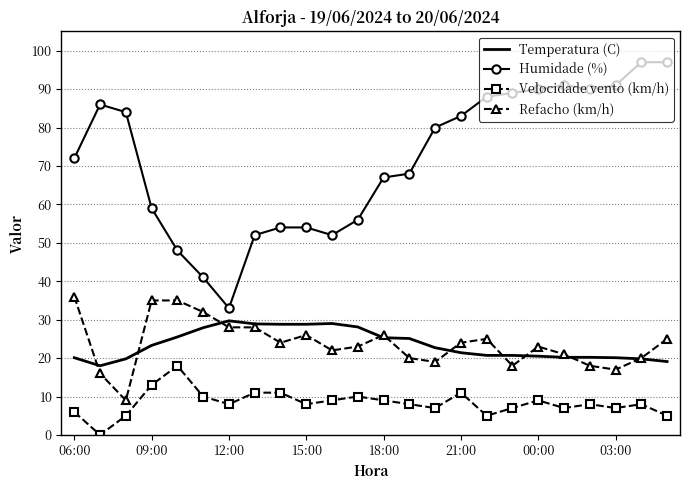

Which series has the widest spread of values?

Humidade (%)